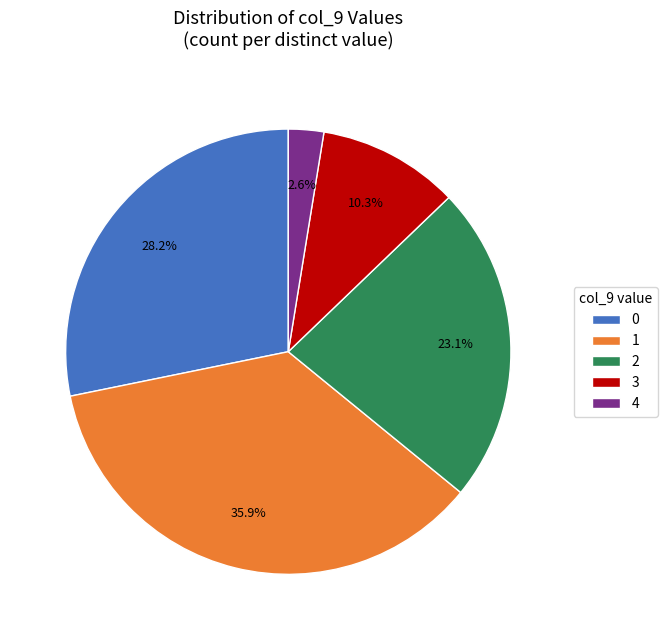

Rank the categories by value from highest to lowest.

1, 0, 2, 3, 4